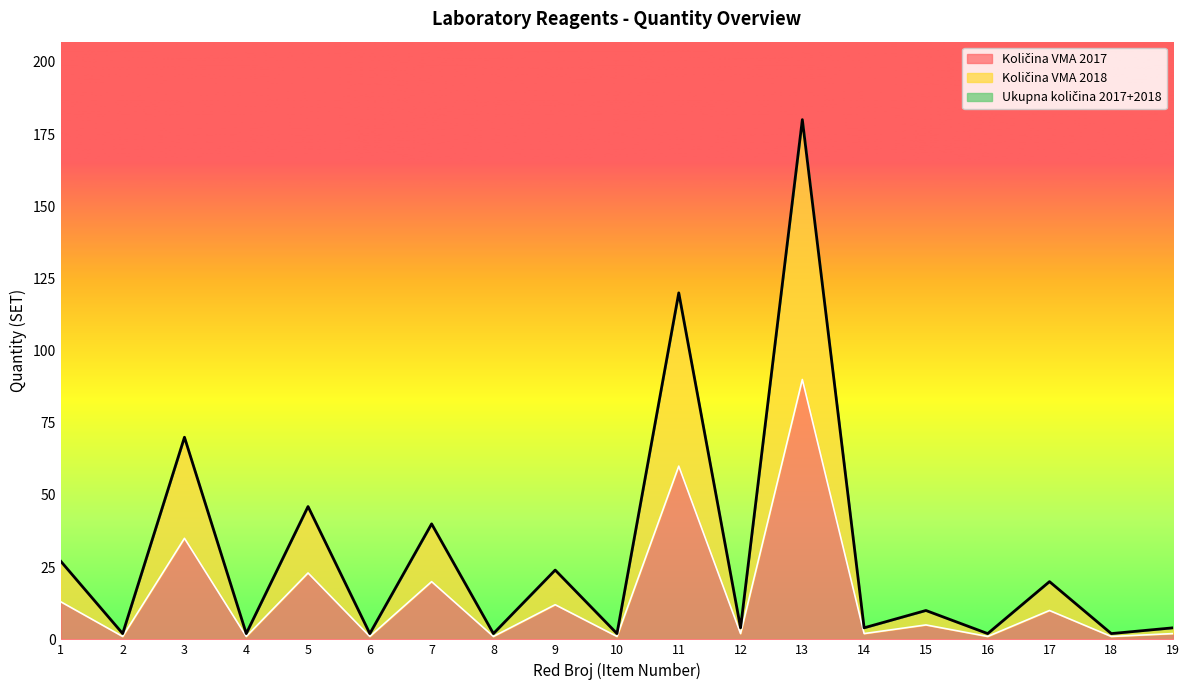

What is the maximum value shown in the chart?

180